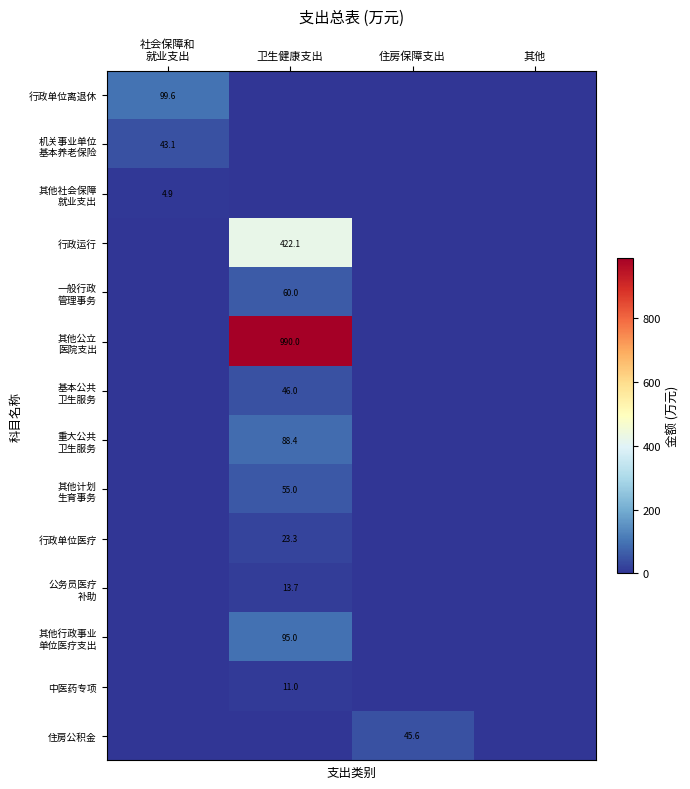

True or false: 公务员医疗 补助 has a value of 0.0 at 住房保障支出.

True